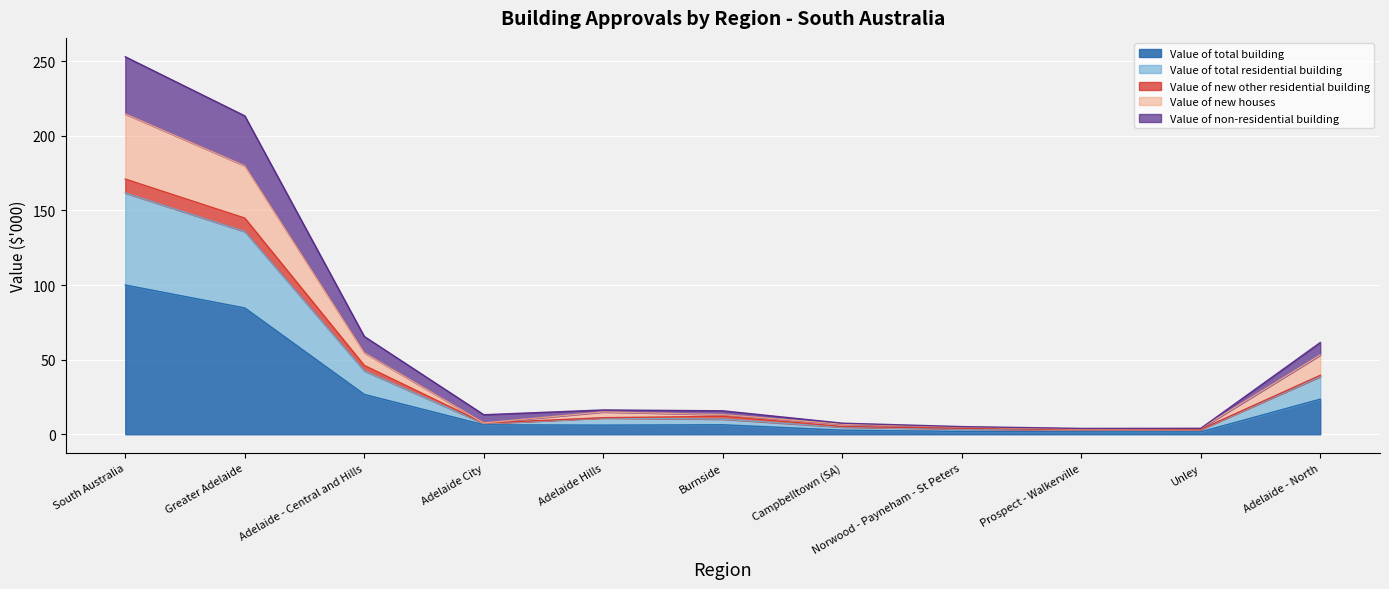

At which category is the sum across all series the highest?

South Australia